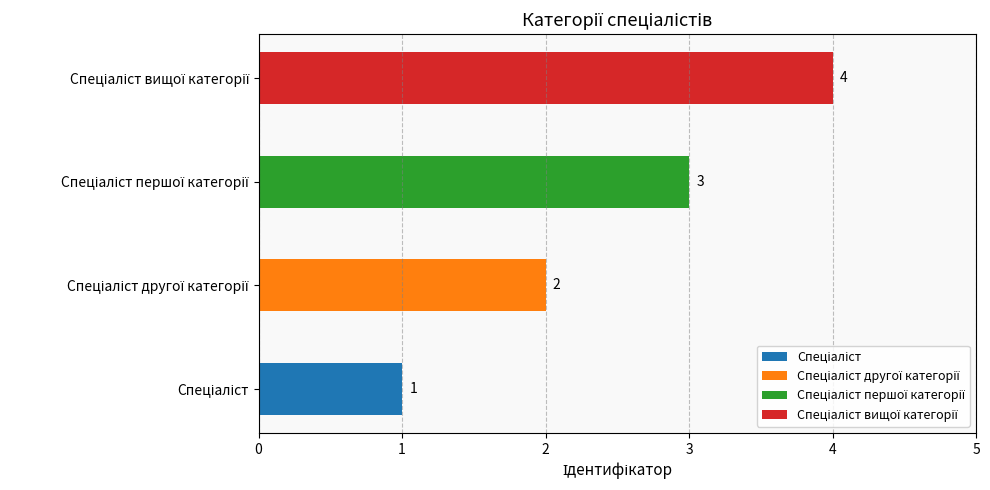

How many values are between 2 and 4?

3